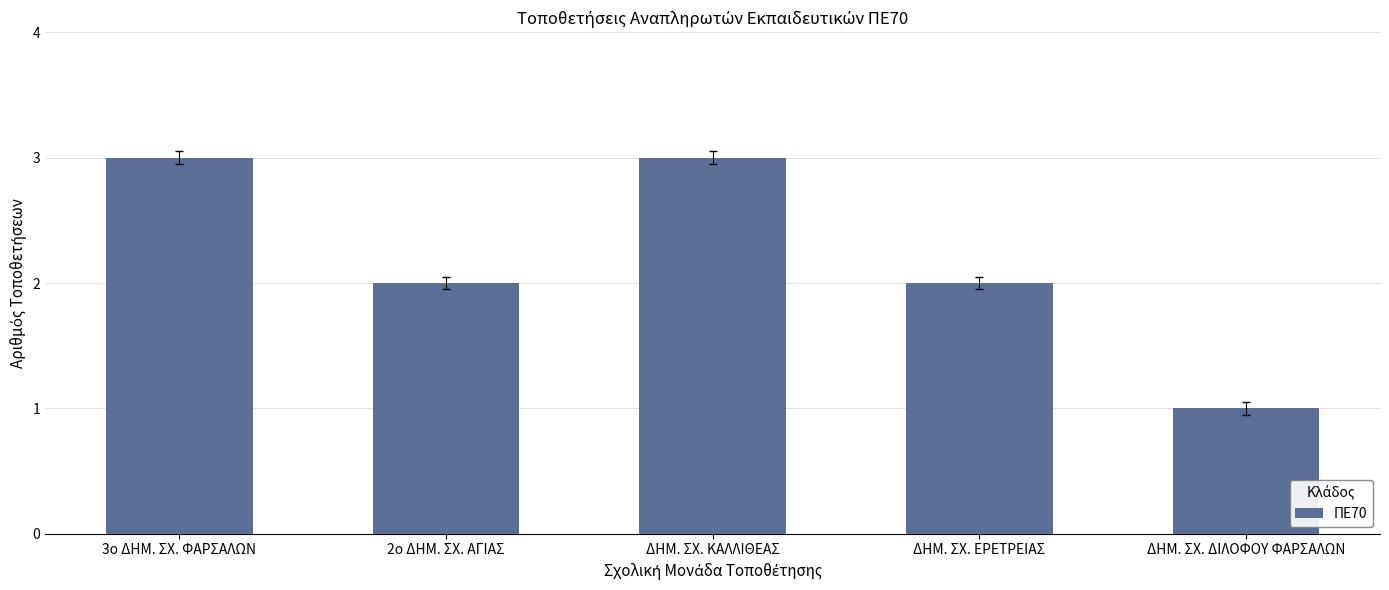

What is the sum of the values at ΔΗΜ. ΣΧ. ΕΡΕΤΡΕΙΑΣ and ΔΗΜ. ΣΧ. ΚΑΛΛΙΘΕΑΣ?

5